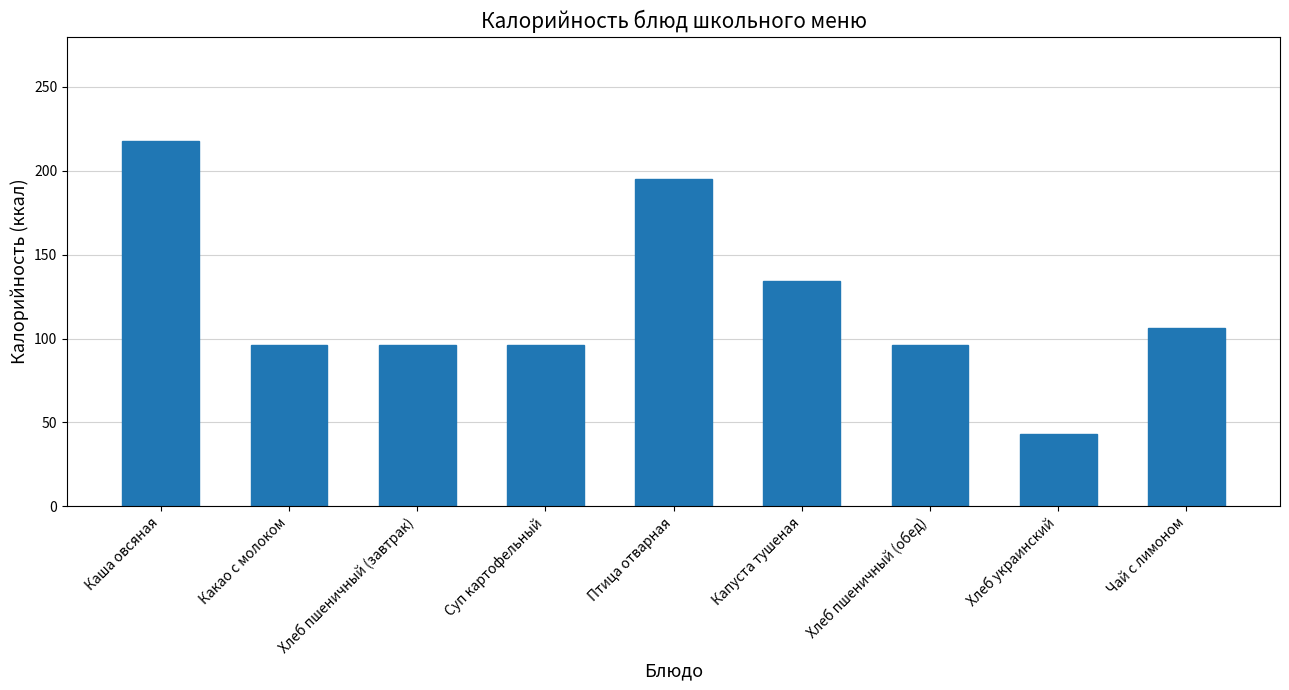

What is the change in value from Каша овсяная to Хлеб пшеничный (завтрак)?

-122